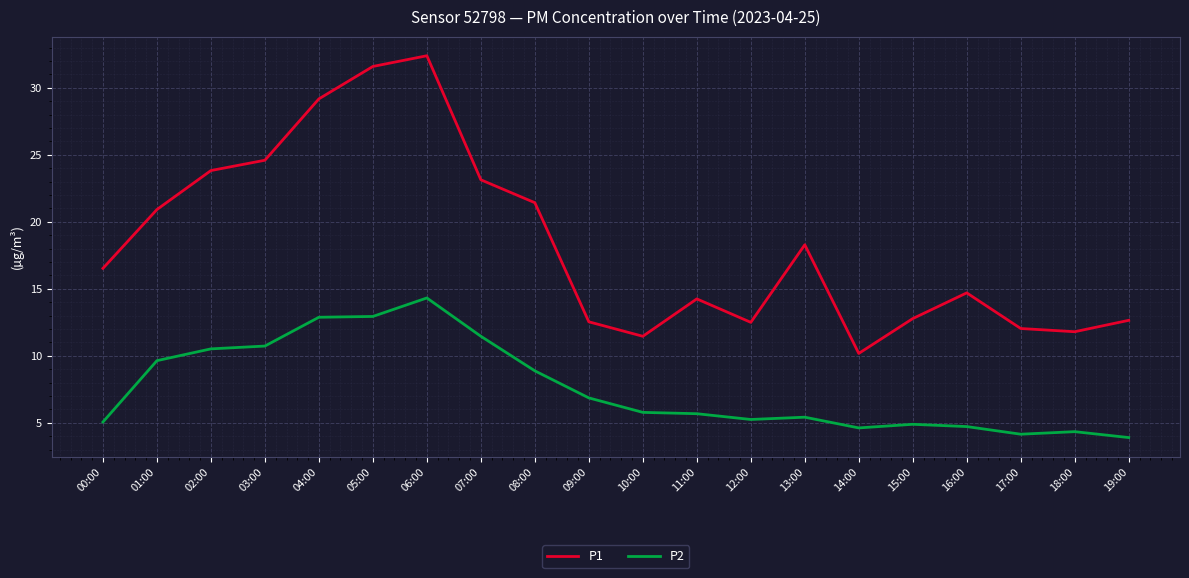

What is the sum of all P2 values?

152.0